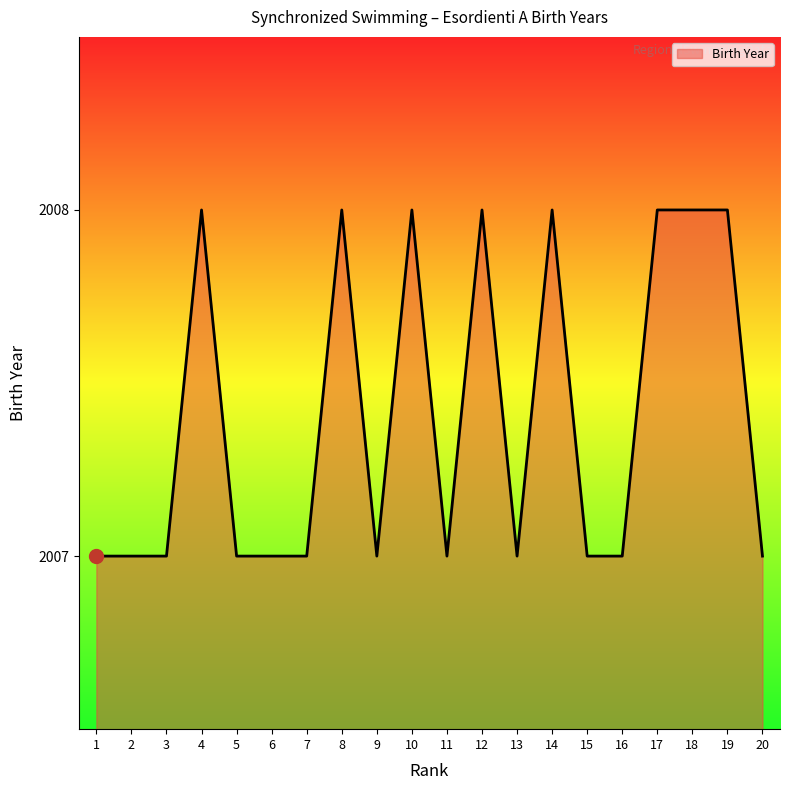

Reading left to right, extract all data points from this chart.

2007	2007	2007	2008	2007	2007	2007	2008	2007	2008	2007	2008	2007	2008	2007	2007	2008	2008	2008	2007